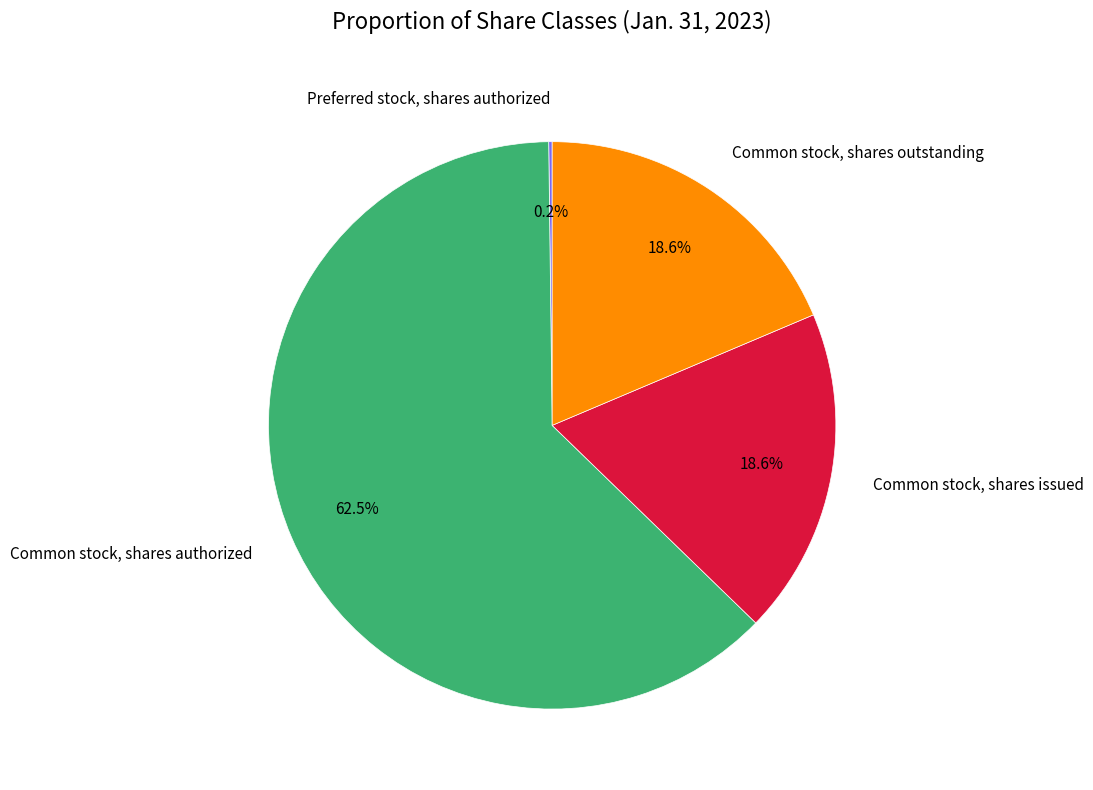

What percentage is NOT represented by Common stock, shares issued?

81.4%